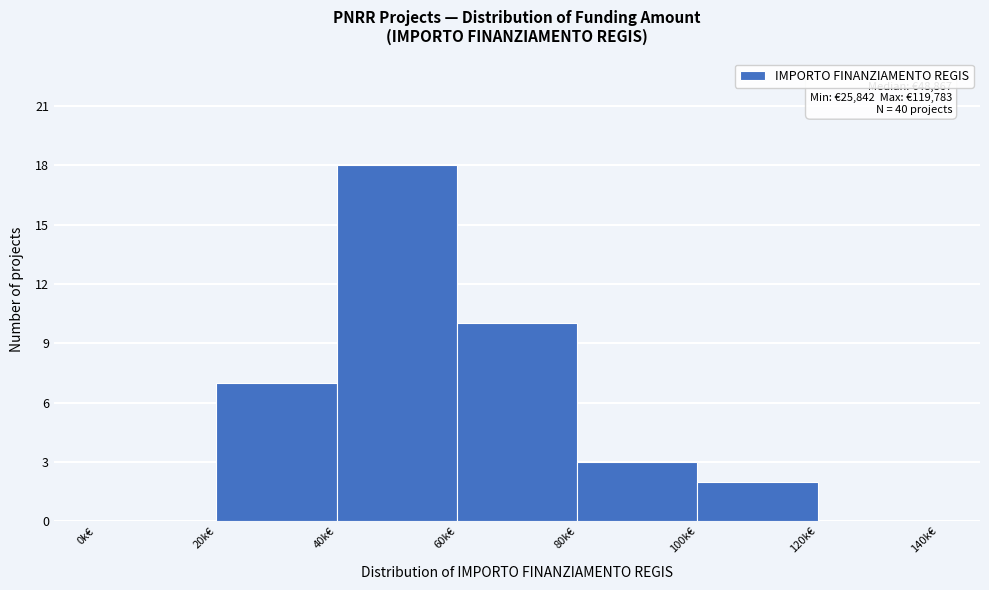

Reading left to right, transcribe all the data shown in this chart.

0k€=0	20k€=7	40k€=18	60k€=10	80k€=3	100k€=2	120k€=0